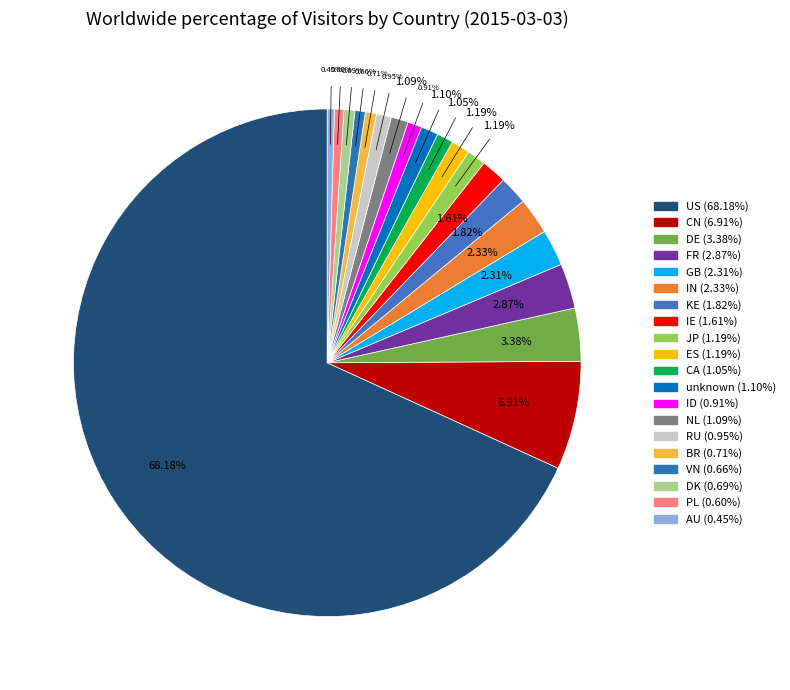

What percentage is NOT represented by unknown?

98.9%